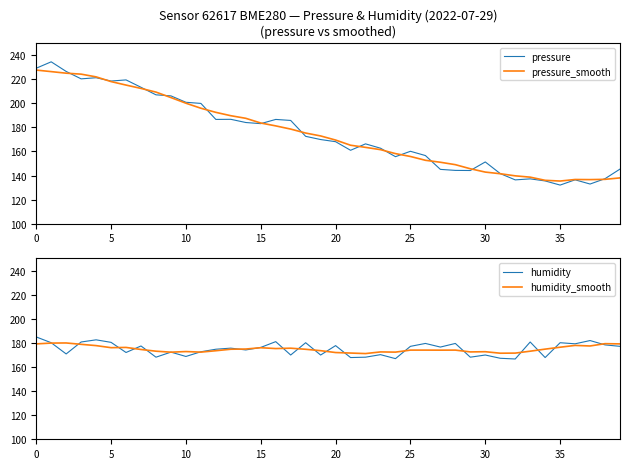

List the series in order of their peak value, lowest first.

humidity_smooth, humidity, pressure_smooth, pressure